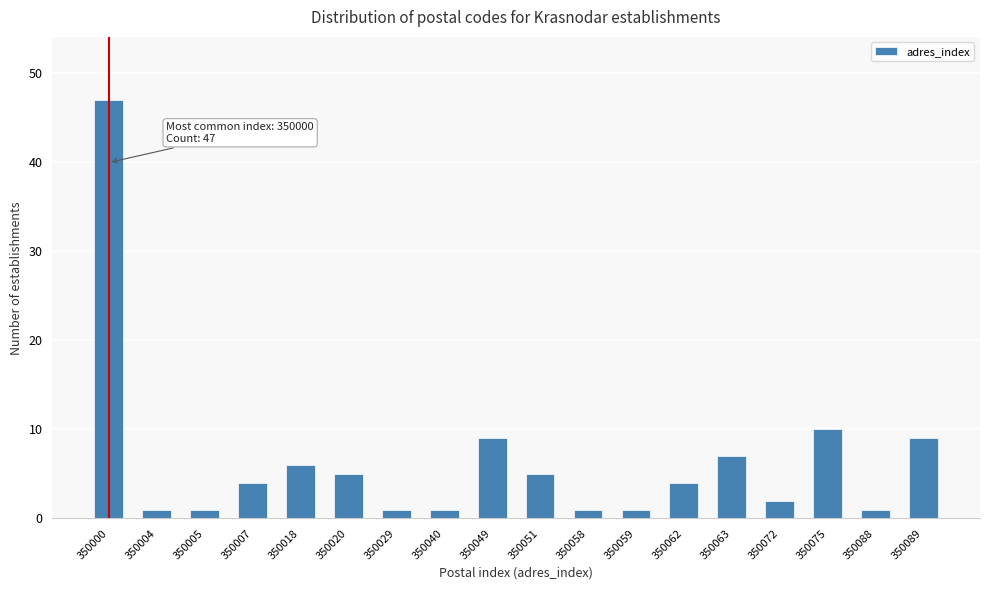

Reading left to right, extract all data points from this chart.

350000=47	350004=1	350005=1	350007=4	350018=6	350020=5	350029=1	350040=1	350049=9	350051=5	350058=1	350059=1	350062=4	350063=7	350072=2	350075=10	350088=1	350089=9